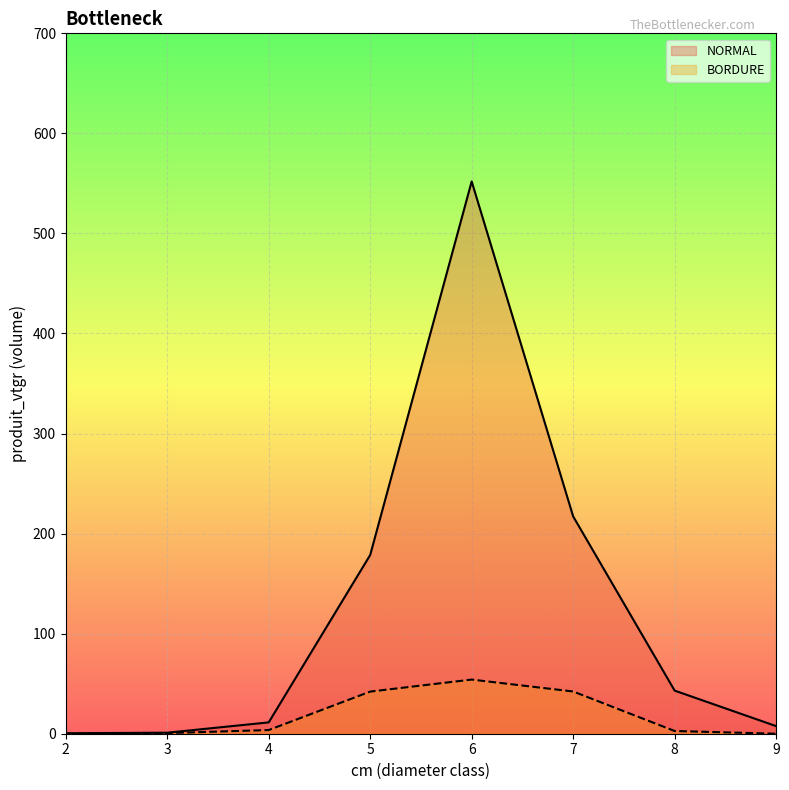

What value does the BORDURE series have at 5?

42.1